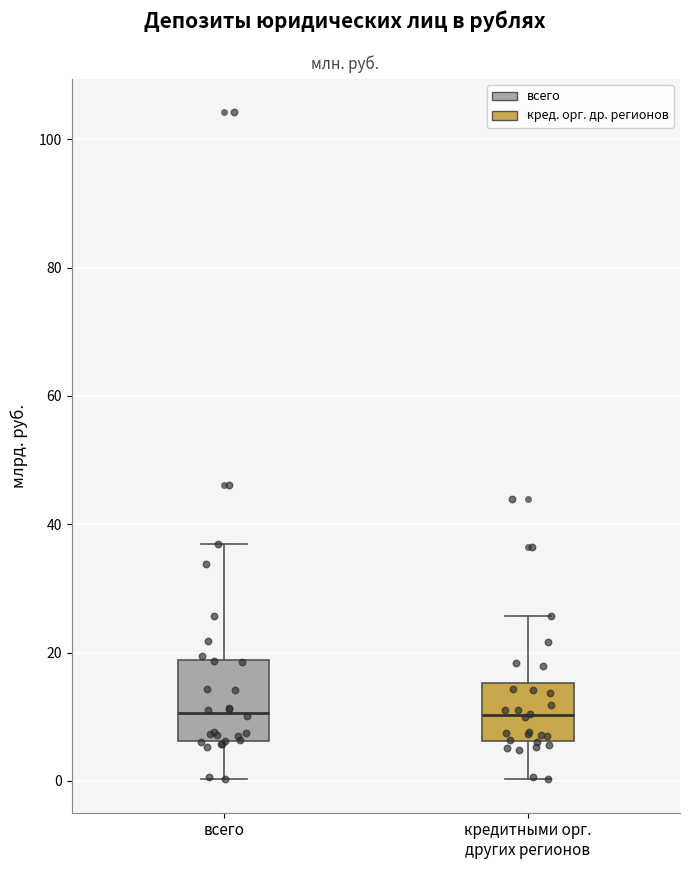

Where is the lower edge of the box for всего on the y-axis? The values are not printed on the chart, so give them approximately, as read against the axis.

6